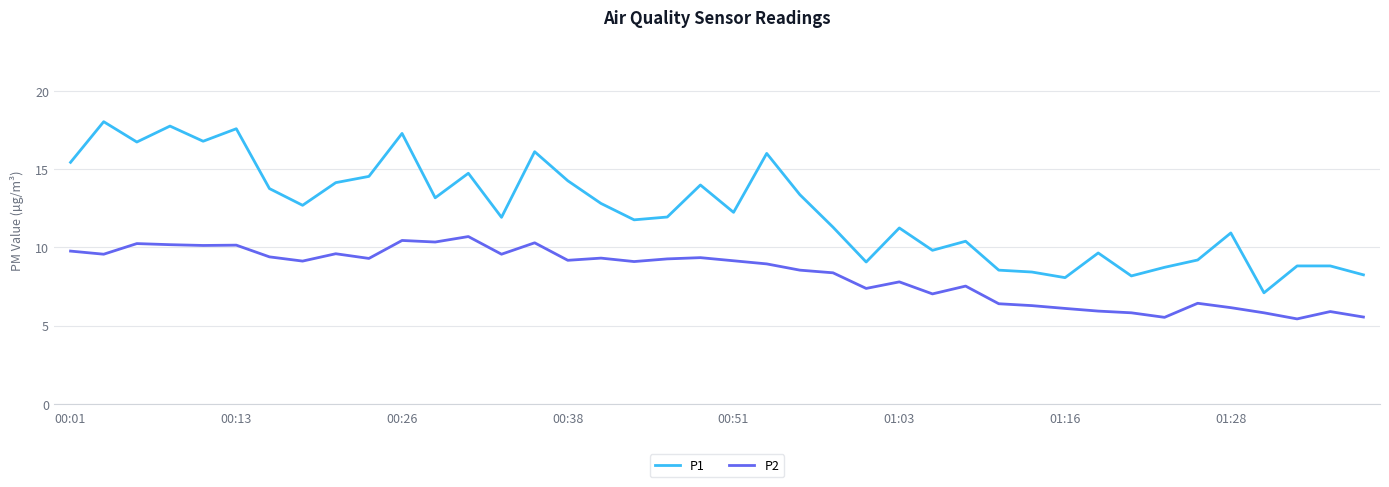

In P2, how many points are higher than both neighbors (excluding endpoints)?

12